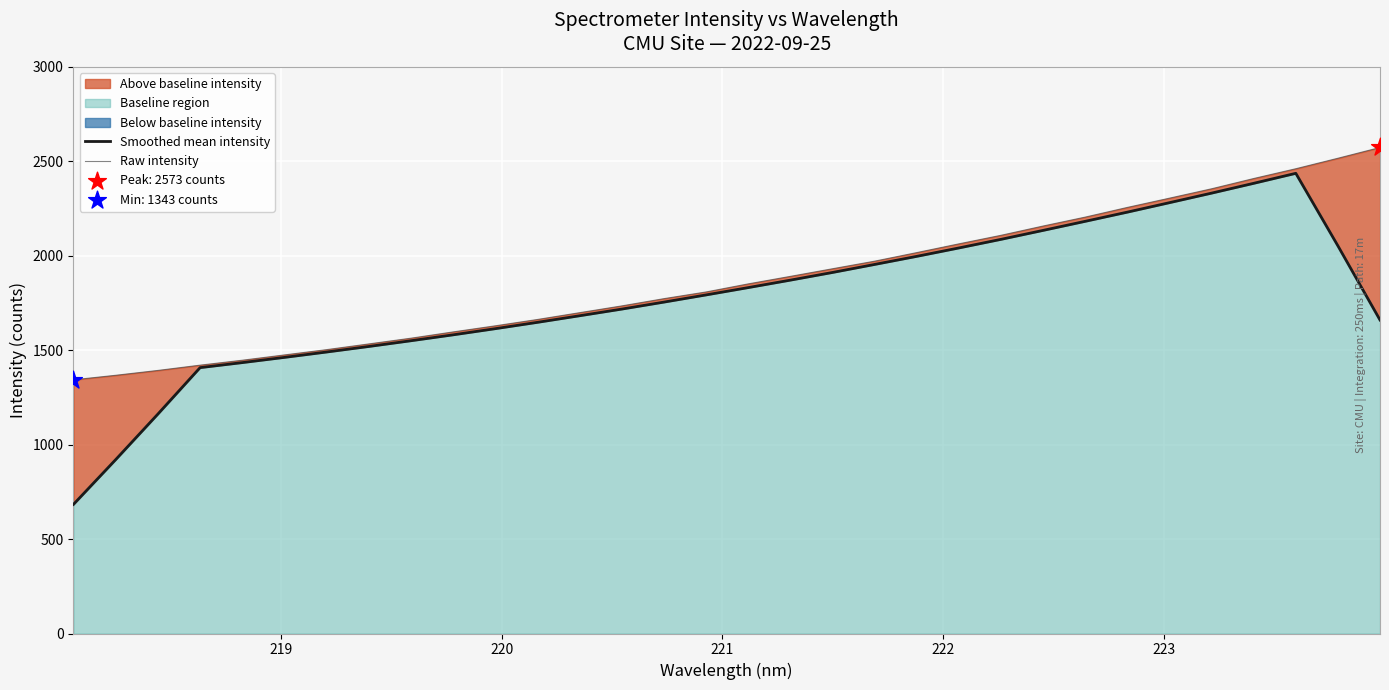

Is the value of Smoothed mean intensity at 224 greater than the value of Raw intensity at 21?

No